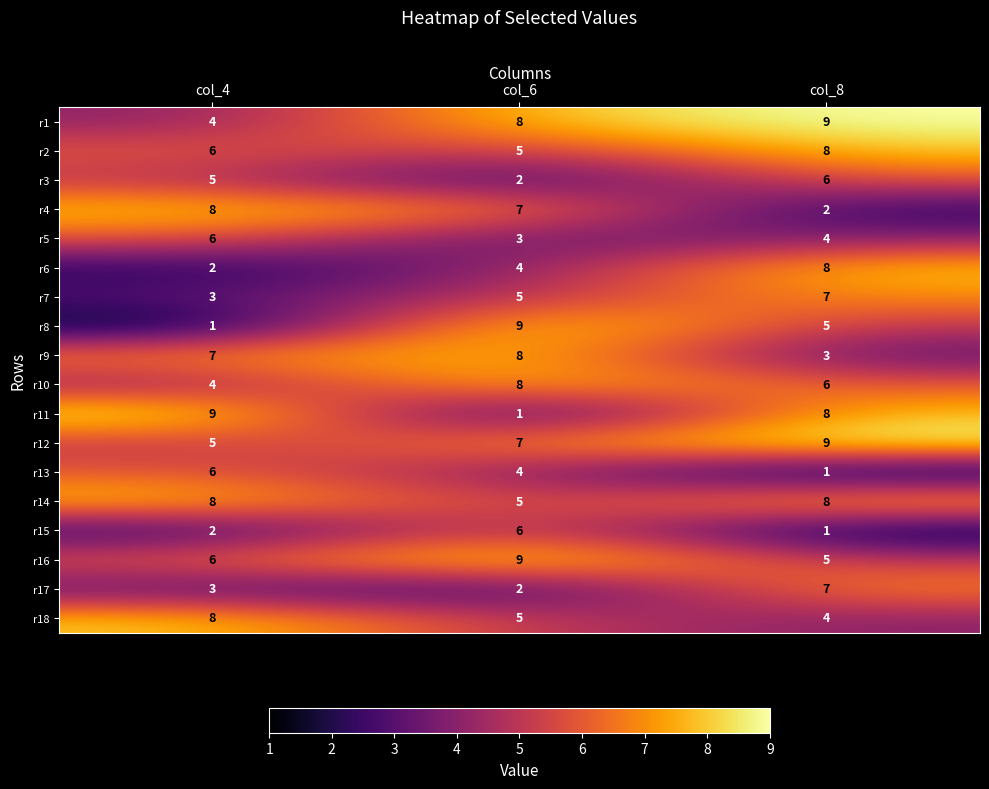

At which category is the sum across all series the highest?

col_8